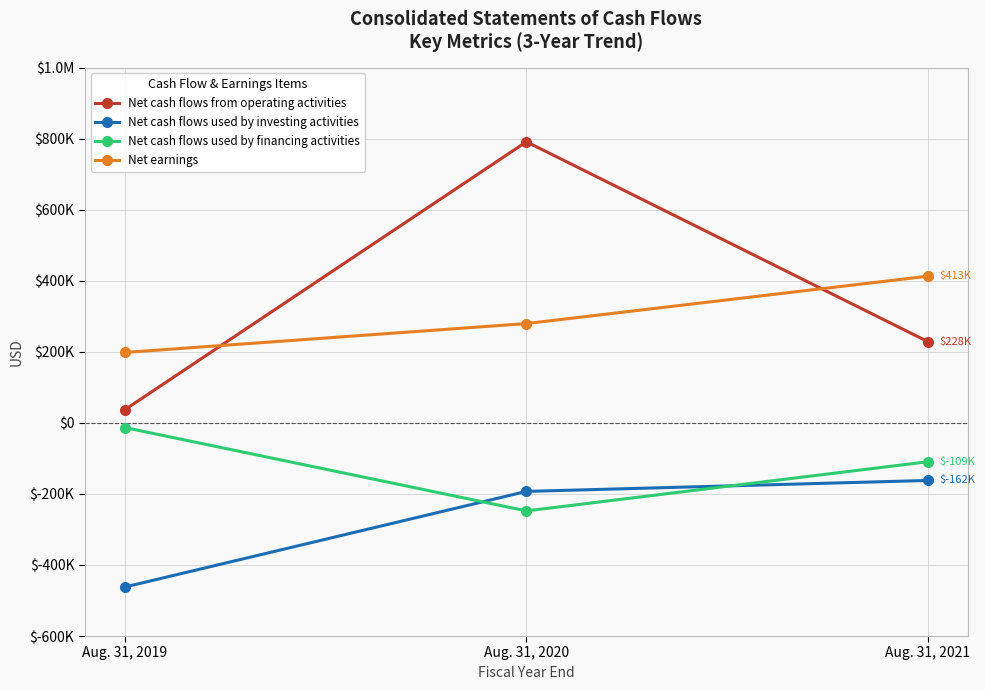

Reading left to right, extract all data points from this chart.

Net cash flows from operating activities: Aug. 31, 2019=37004	Aug. 31, 2020=791204	Aug. 31, 2021=228474
Net cash flows used by investing activities: Aug. 31, 2019=-462048	Aug. 31, 2020=-192938	Aug. 31, 2021=-162129
Net cash flows used by financing activities: Aug. 31, 2019=-13244	Aug. 31, 2020=-247790	Aug. 31, 2021=-109390
Net earnings: Aug. 31, 2019=198093	Aug. 31, 2020=279503	Aug. 31, 2021=412865